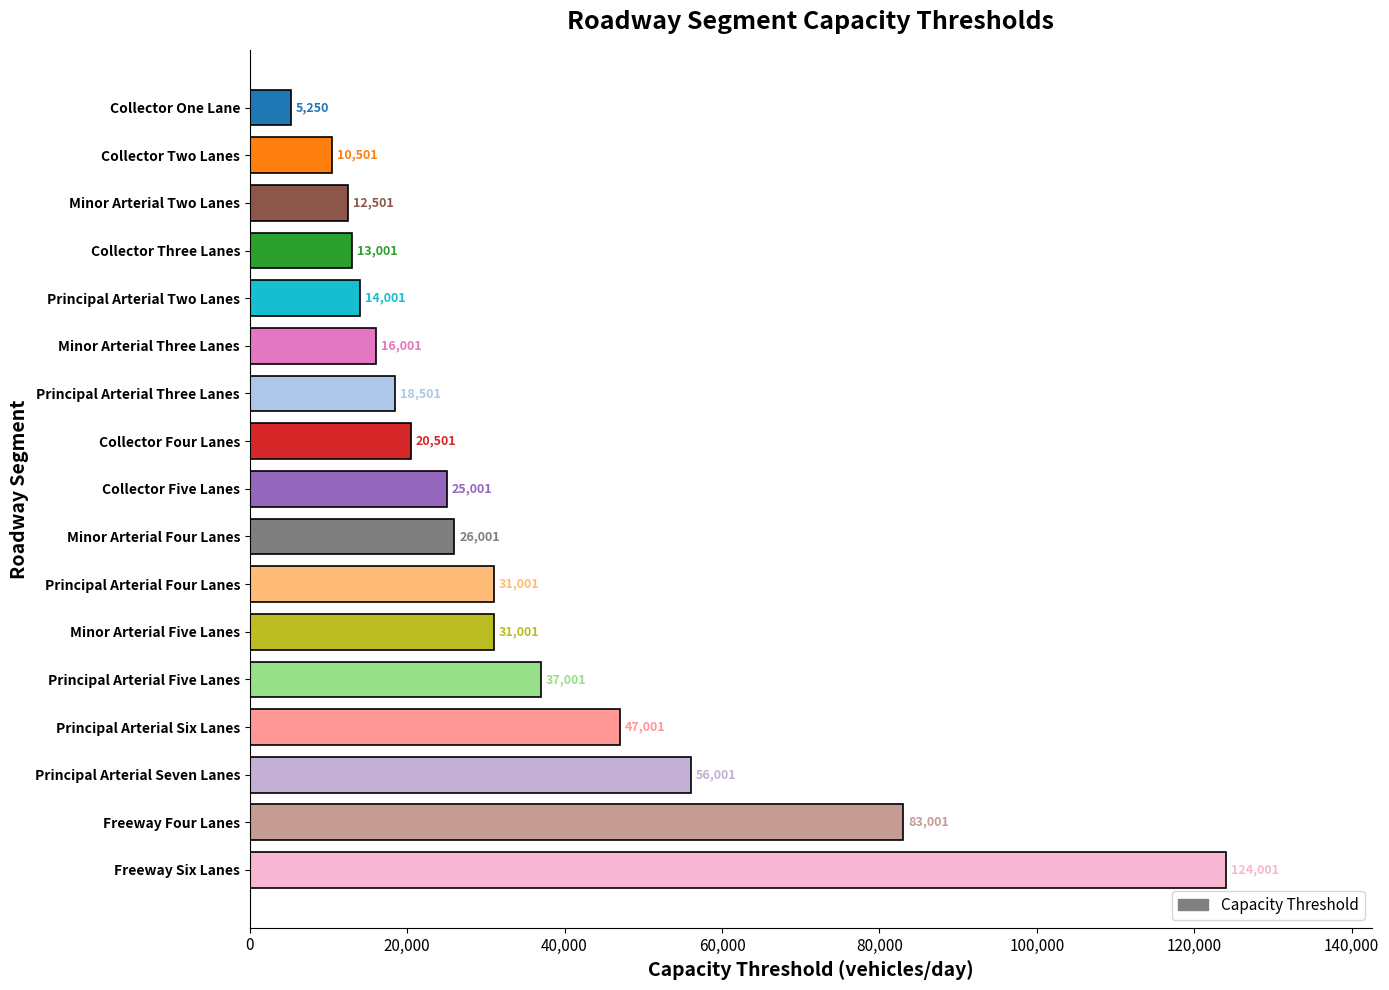

What value does the data have at Minor Arterial Five Lanes?

31001.0